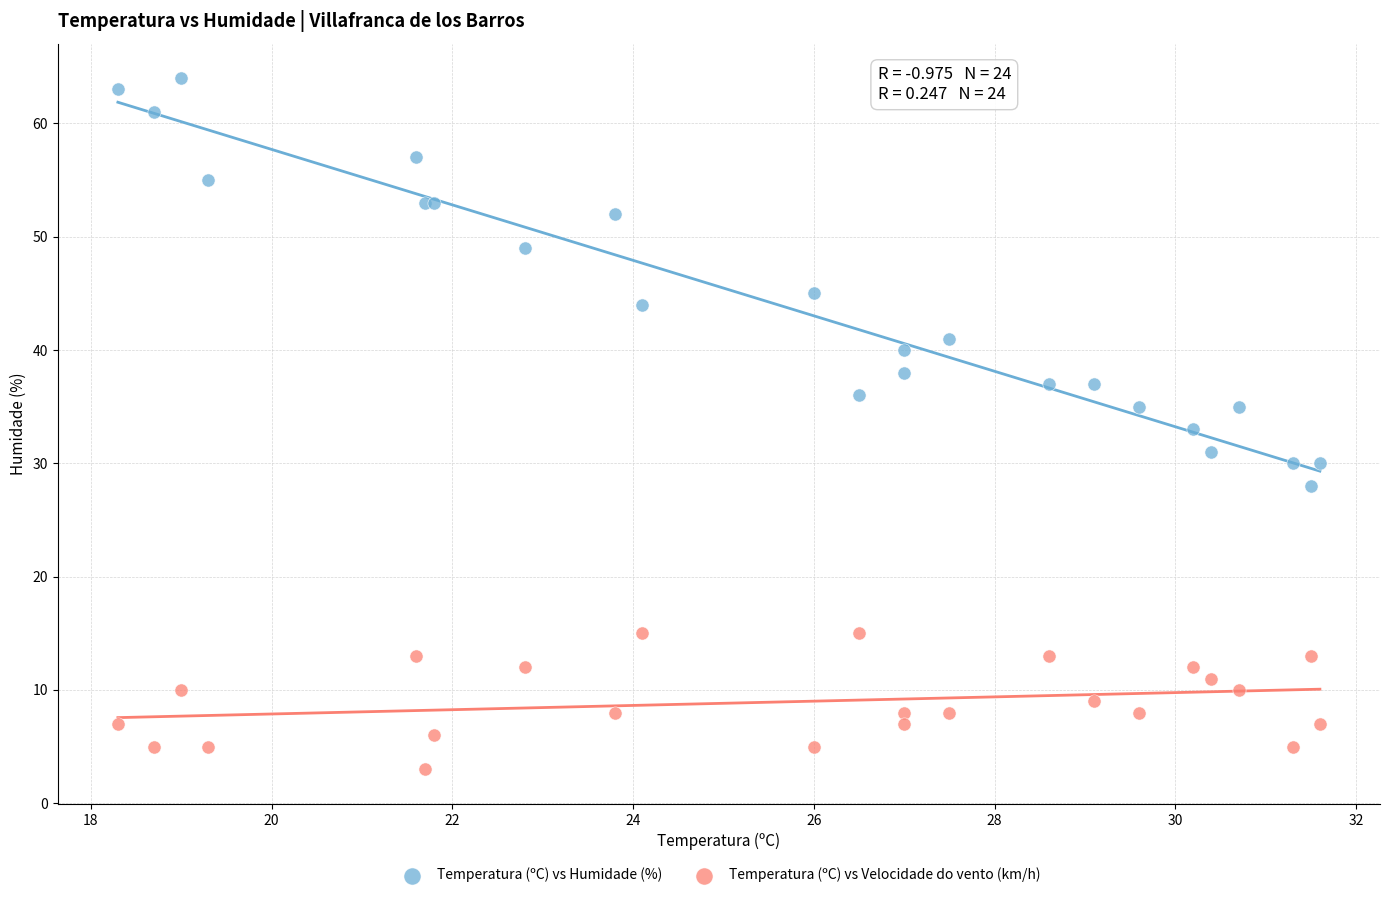

Which series has the widest spread of Y values?

Temperatura (ºC) vs Humidade (%)